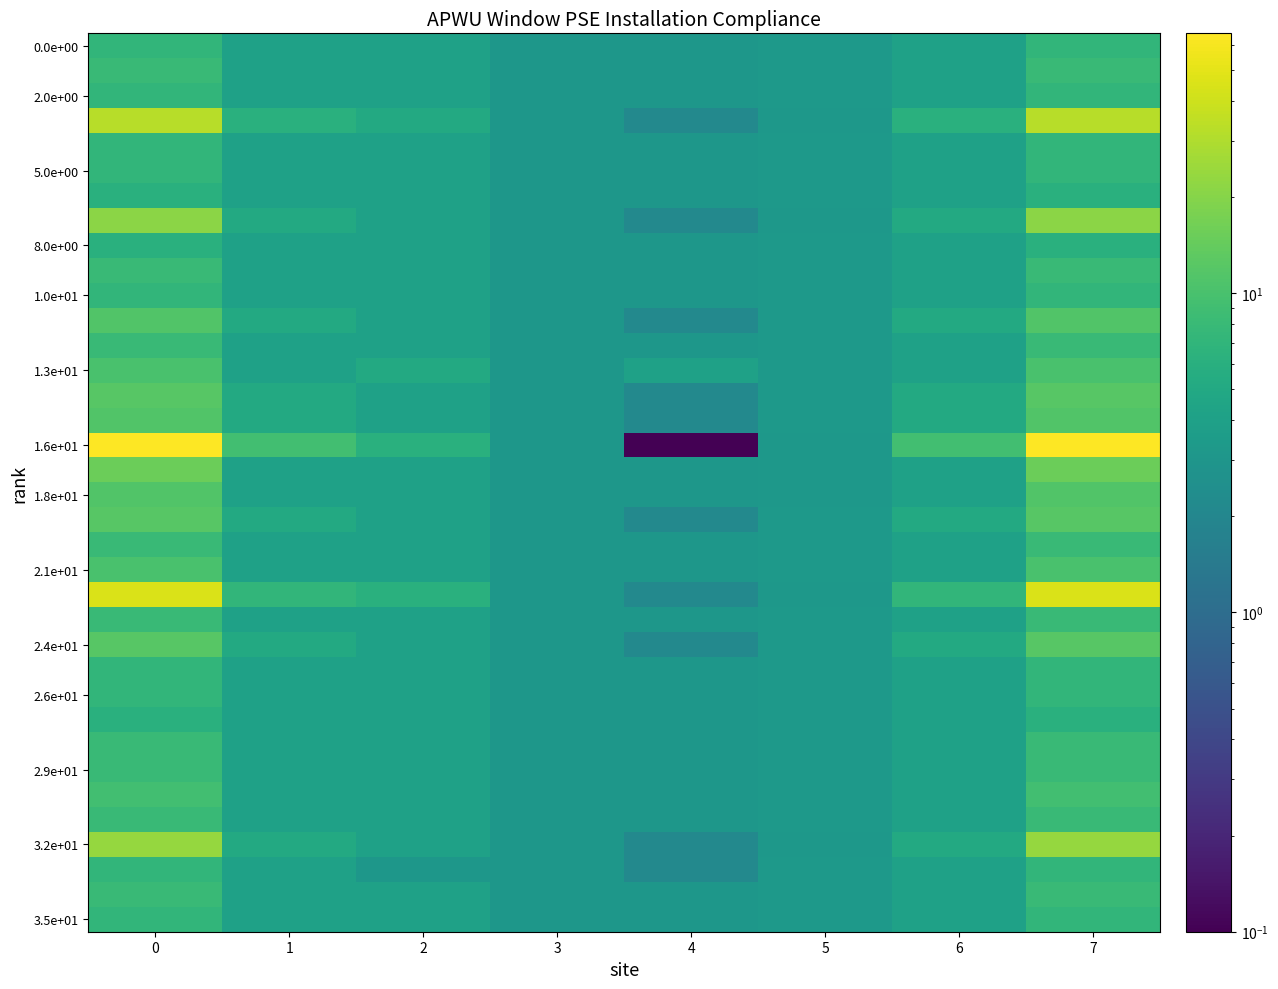

Which series has the largest range (max minus min)?

1.6e+01